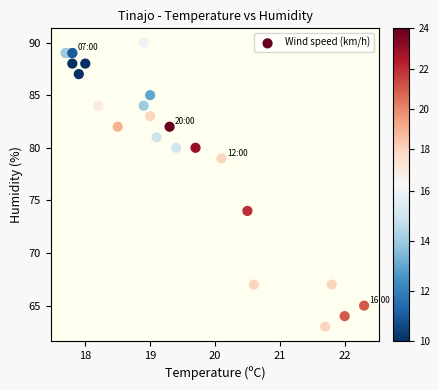

What Y value in the scatter plot is closest to 76?

74